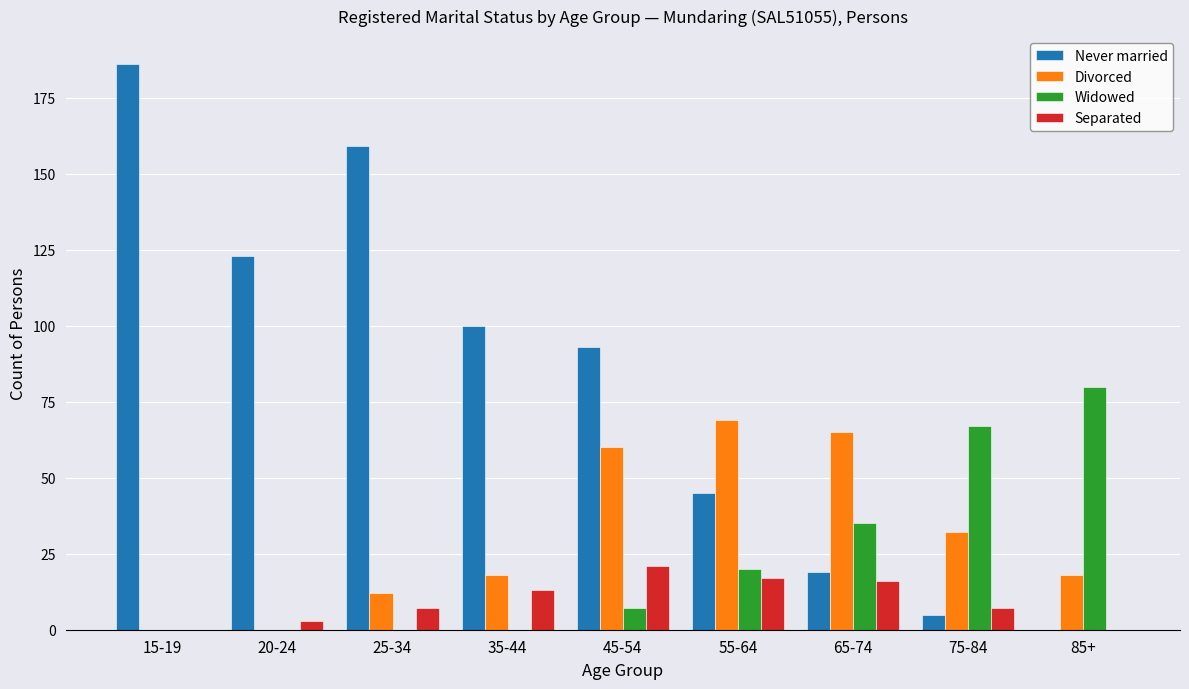

At which label is Widowed closest to 40?

65-74